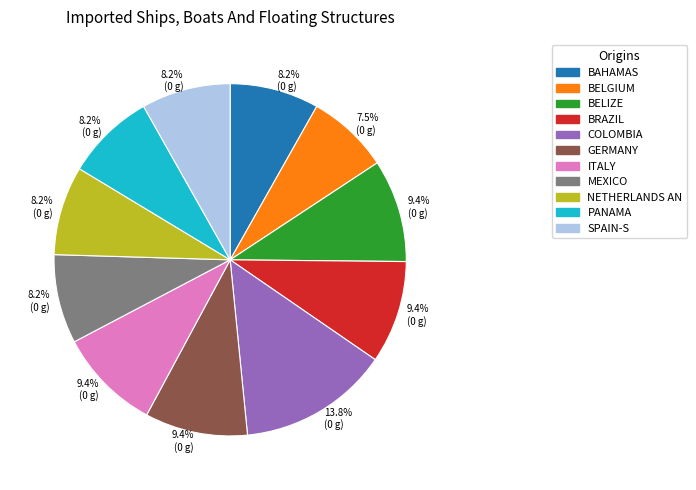

Is there a majority slice in this chart?

No